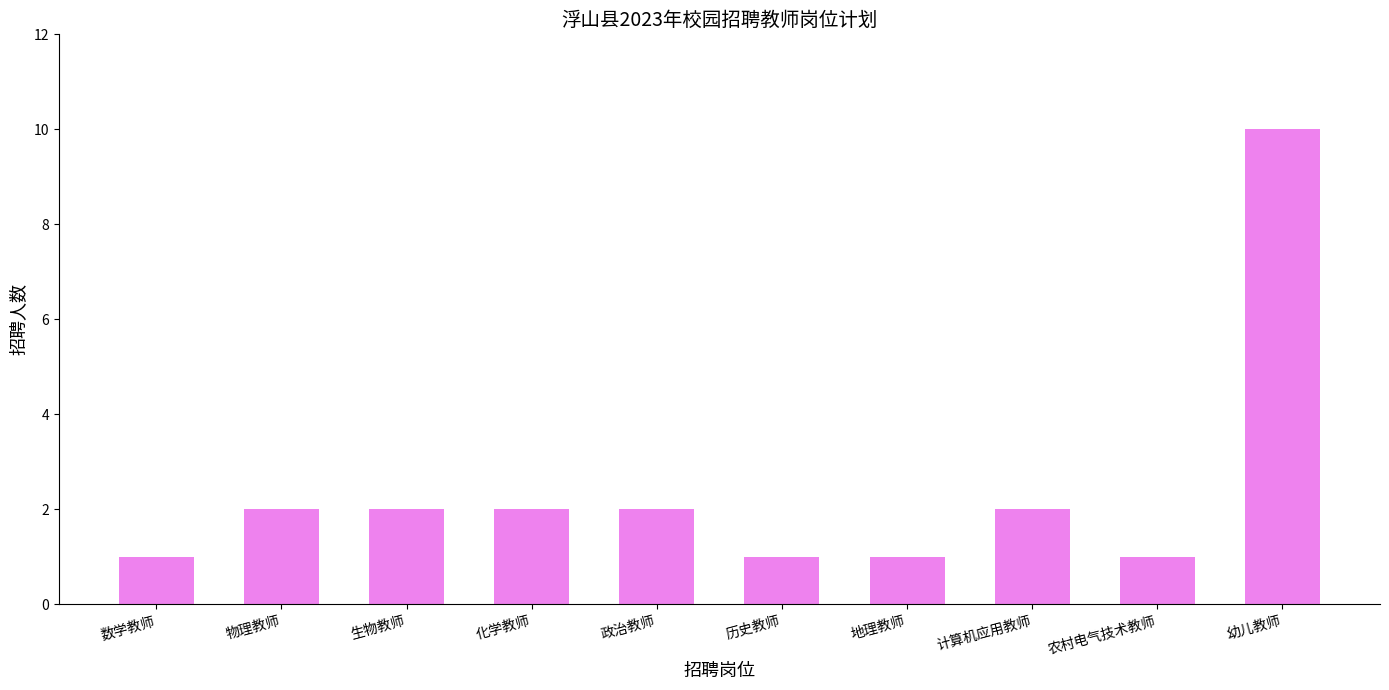

What is the difference between the maximum and minimum values?

9